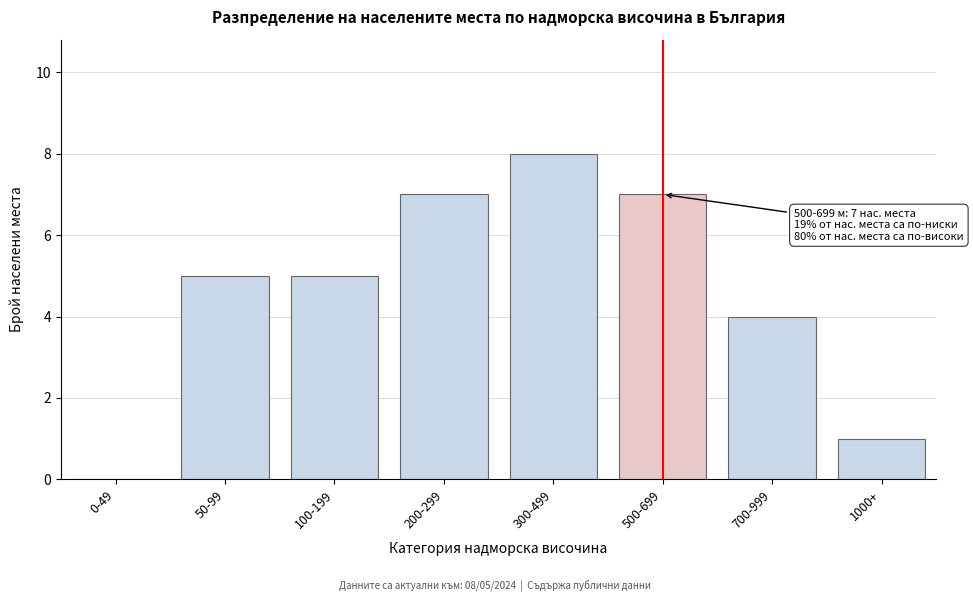

Reading right to left, extract all data points from this chart.

1000+=1	700-999=4	500-699=7	300-499=8	200-299=7	100-199=5	50-99=5	0-49=0